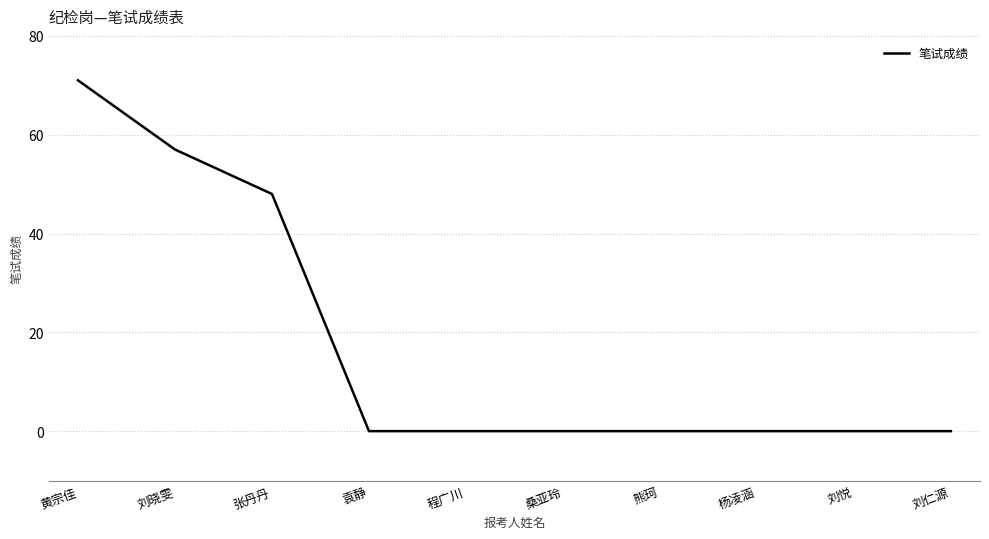

What is the maximum value shown in the chart?

71